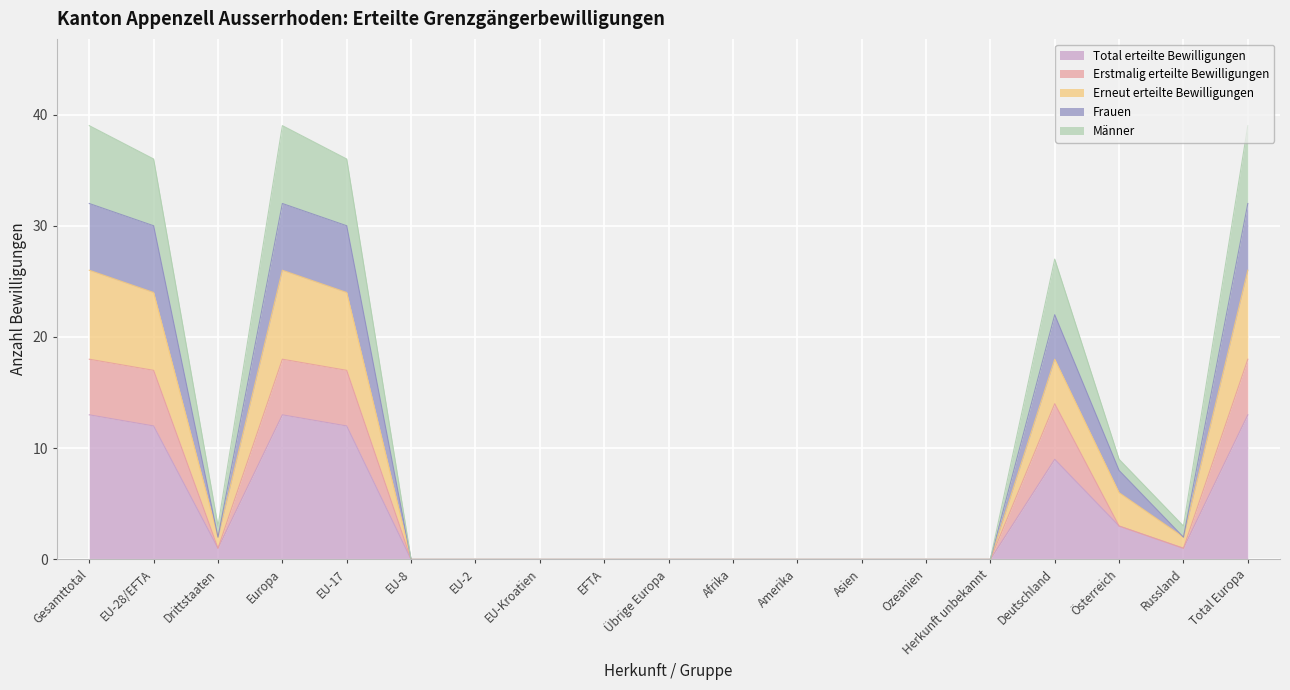

True or false: Erstmalig erteilte Bewilligungen has more than 0 interior local peaks.

True